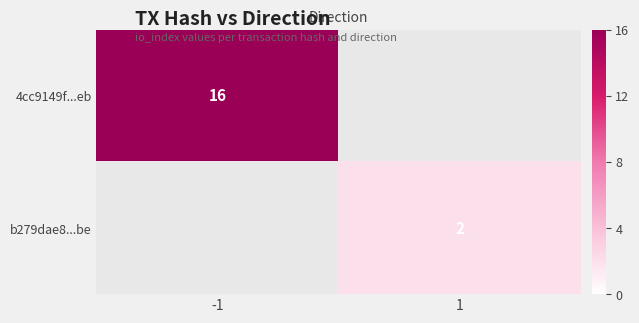

At how many categories does at least one series exceed 13?

1